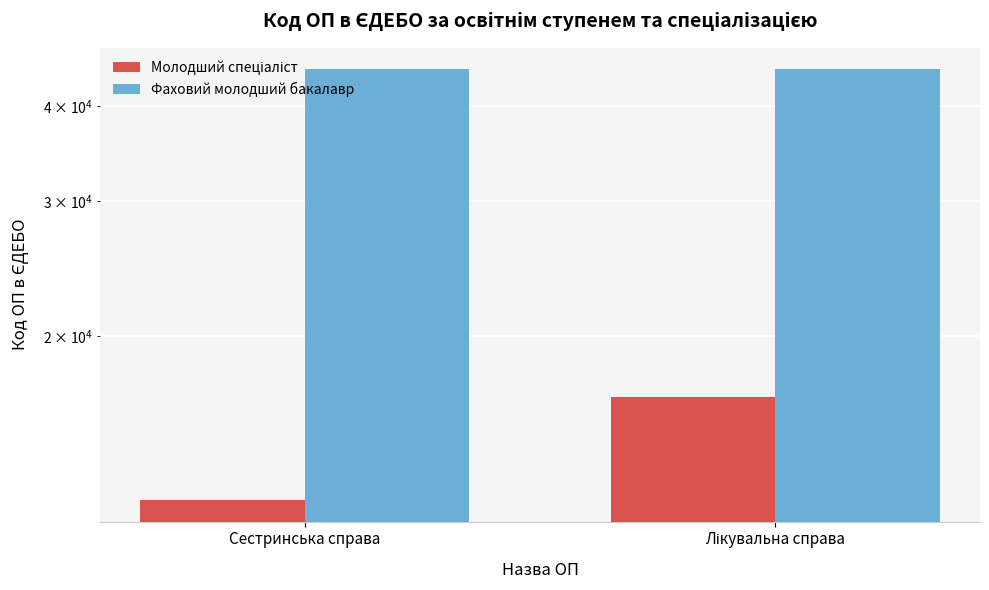

What is the minimum value for Молодший спеціаліст?

12209